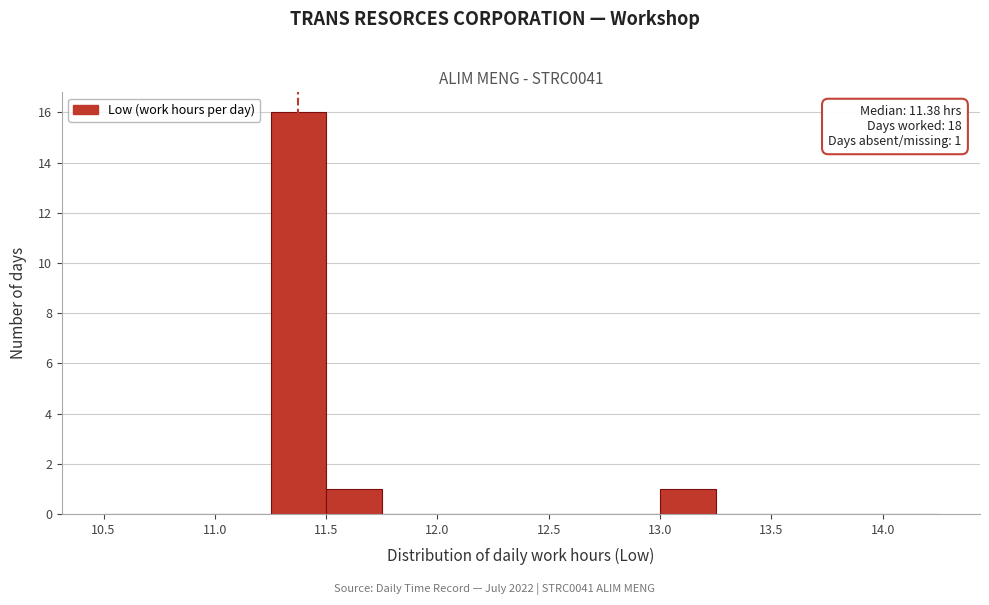

Which range on the x-axis has the tallest bar?

11.25 to 11.50